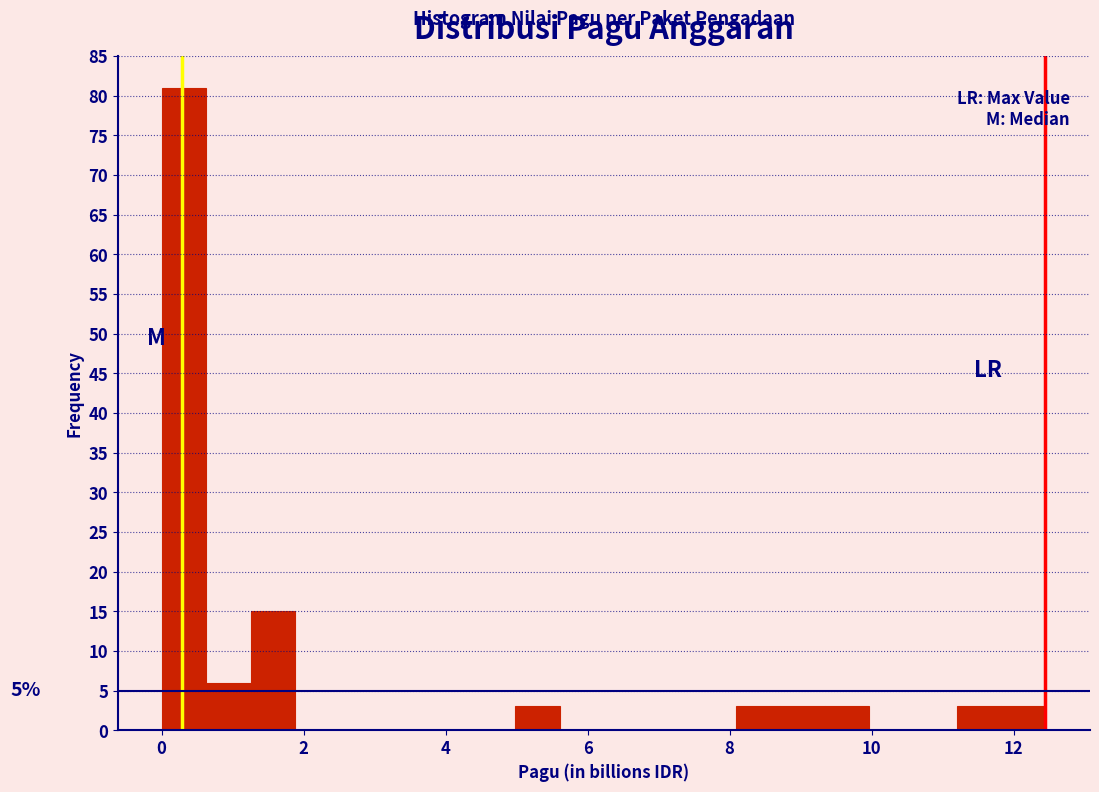

Around what value on the x-axis is the tallest bar? Give the approximate position of its centre, as read against the axis.

0.4